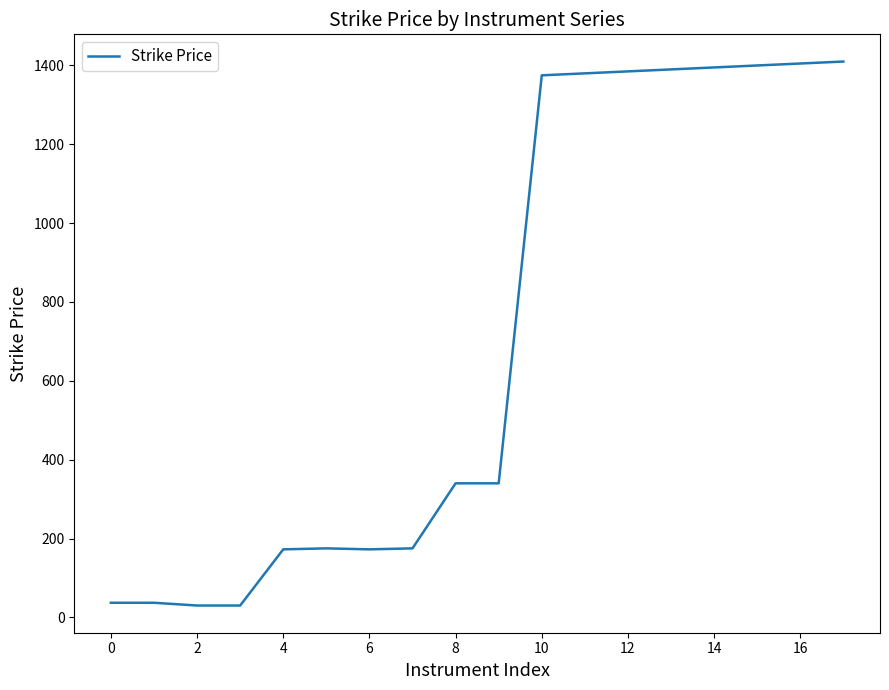

What is the difference between the maximum and minimum values?

1380.0